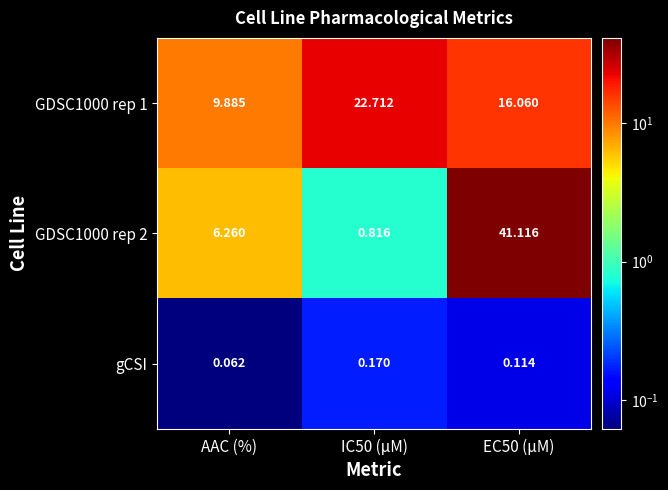

Which category has the lowest value across all series?

AAC (%)